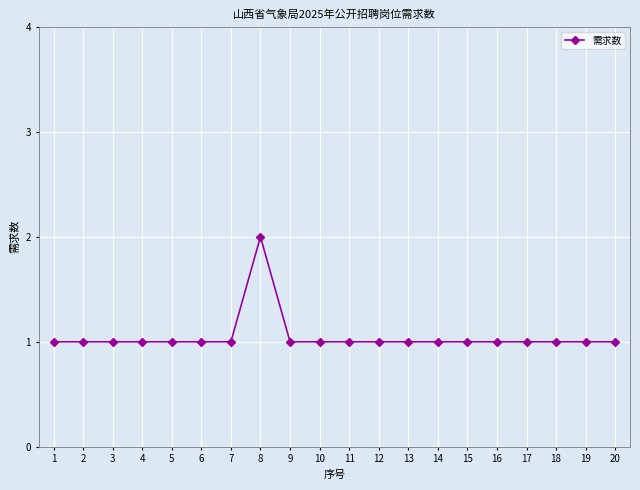

What is the ratio of the value at 3 to the value at 15?

1.0